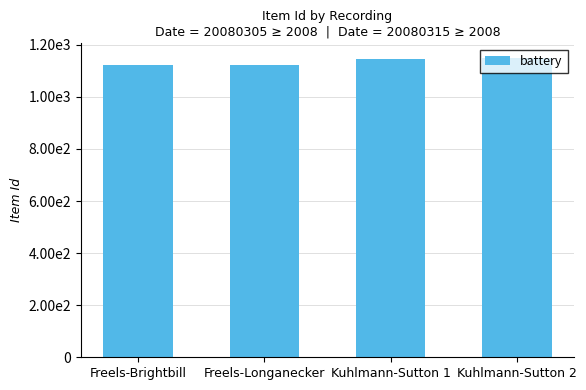

Are the bars horizontal?

No